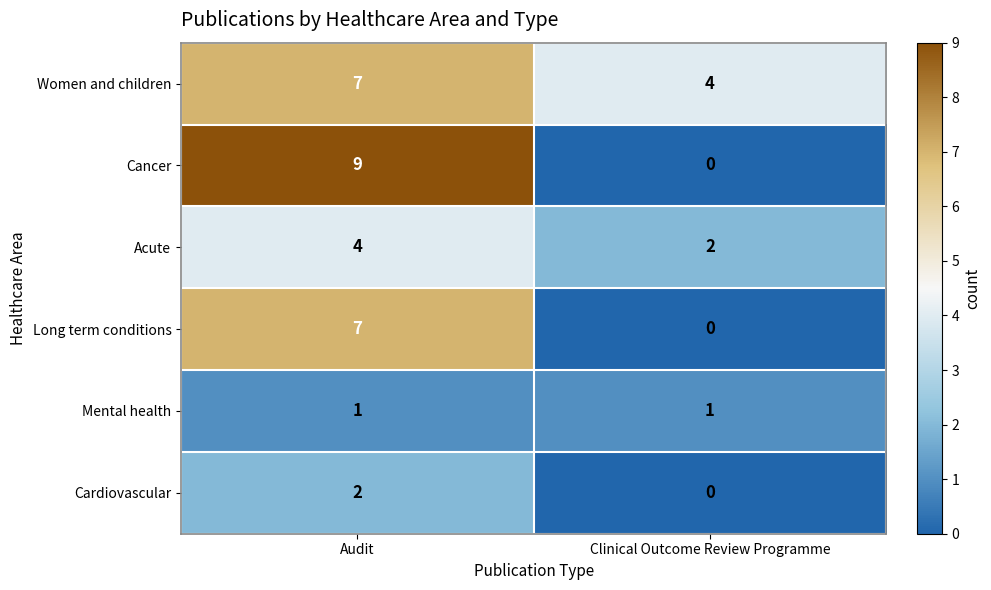

At how many categories does at least one series exceed 1?

2